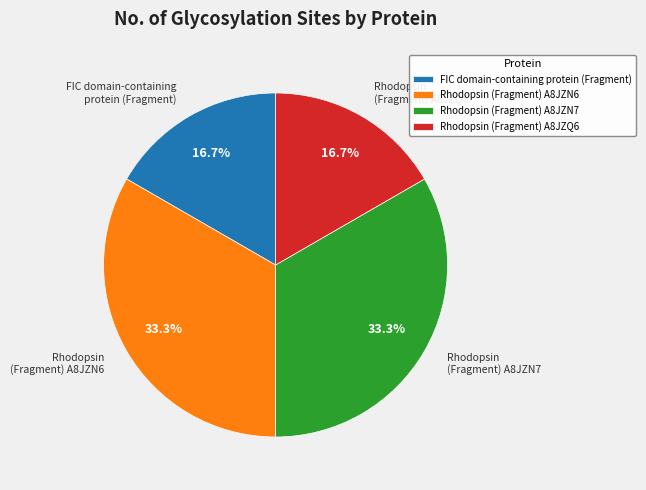

What is the total percentage of Rhodopsin (Fragment) A8JZQ6 and Rhodopsin (Fragment) A8JZN7?

50.0%